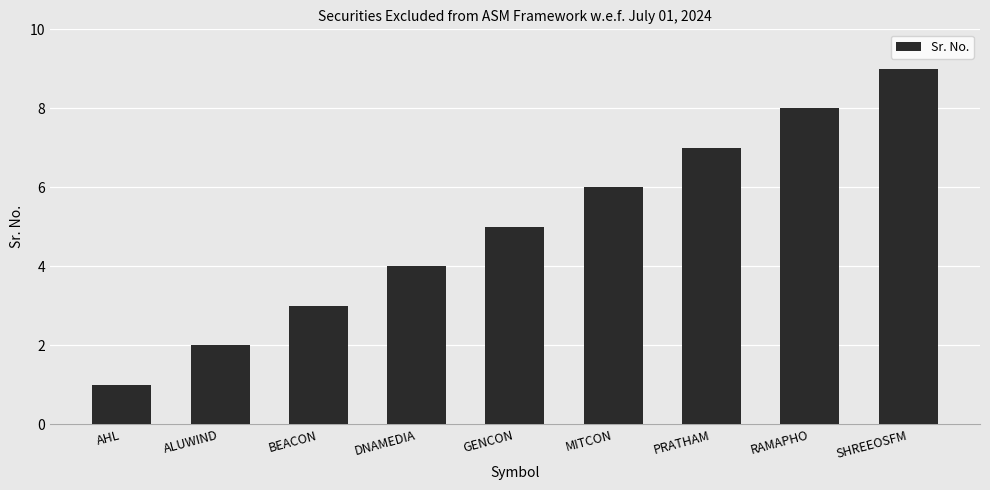

Reading left to right, list all the values displayed in this chart.

1	2	3	4	5	6	7	8	9